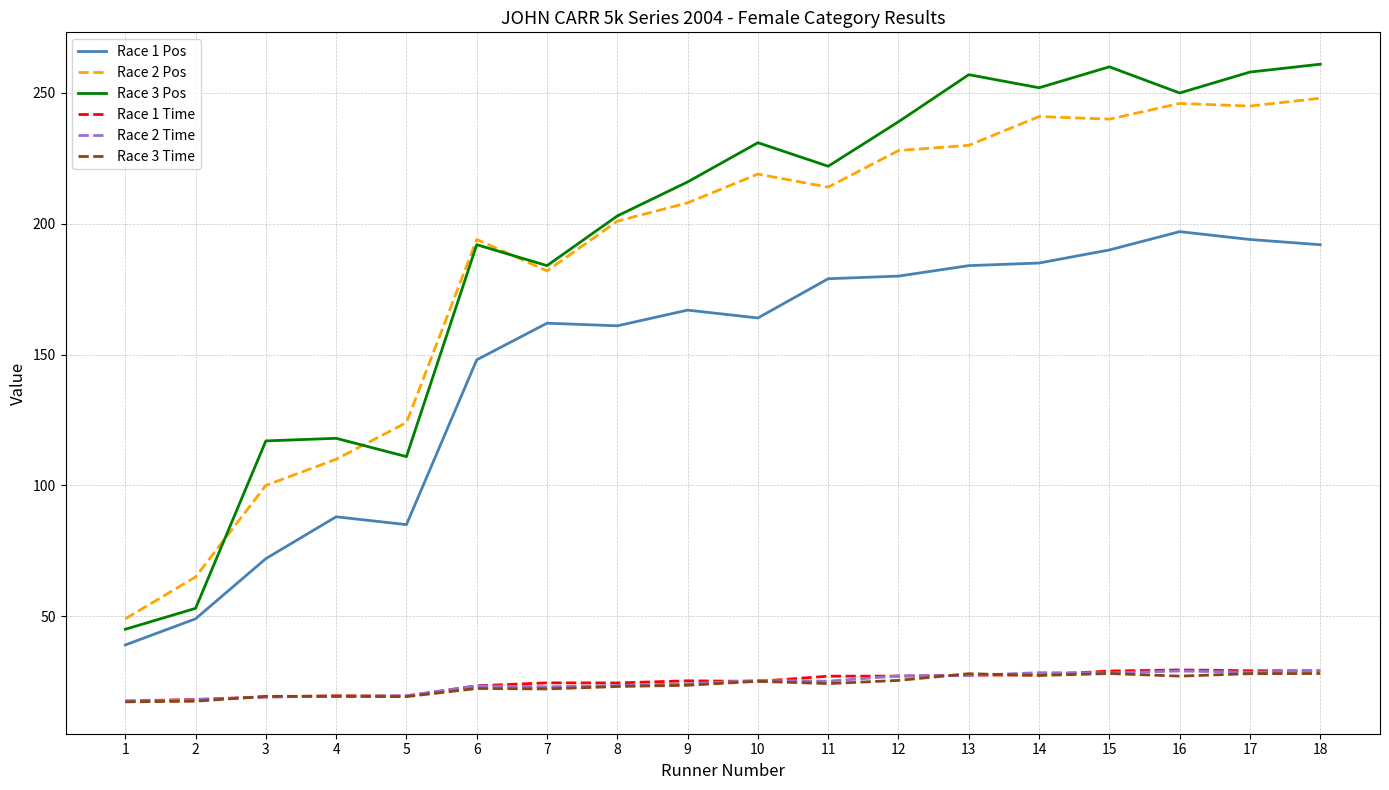

Which series has the widest spread of values?

Race 3 Pos